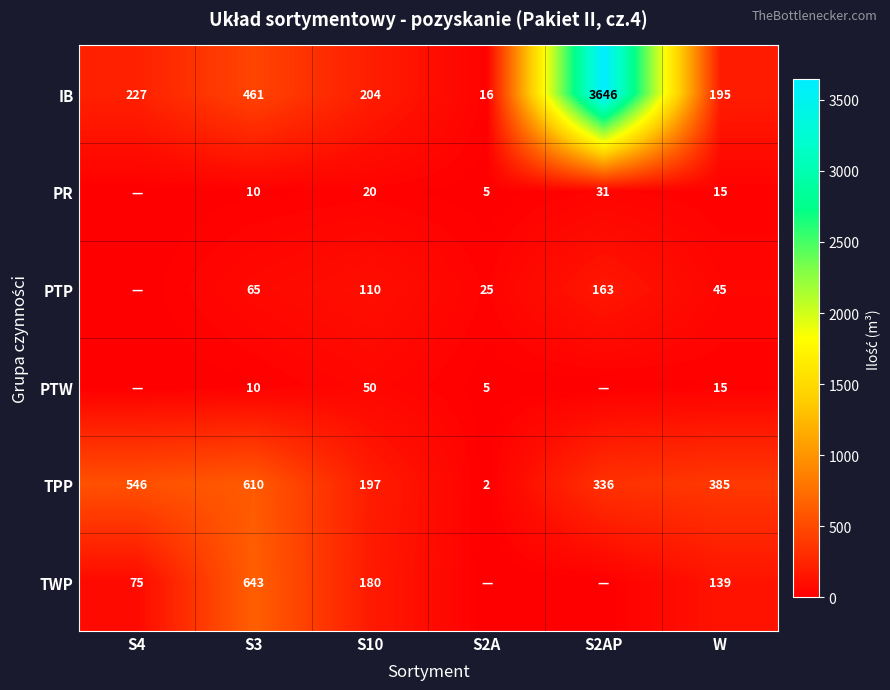

The value of PR at W is 10. True or false?

False